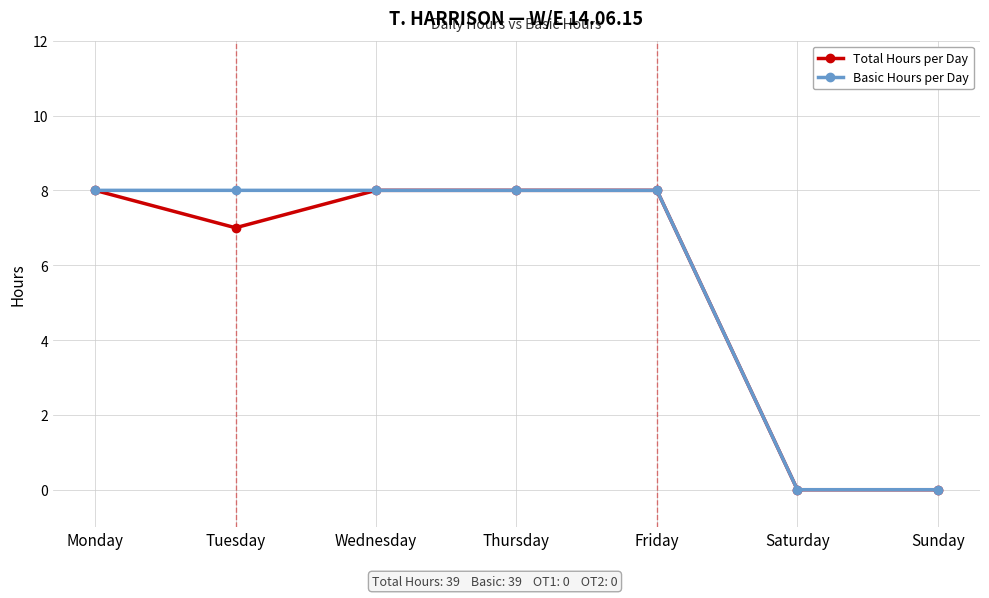

At how many categories does at least one series exceed 3?

5